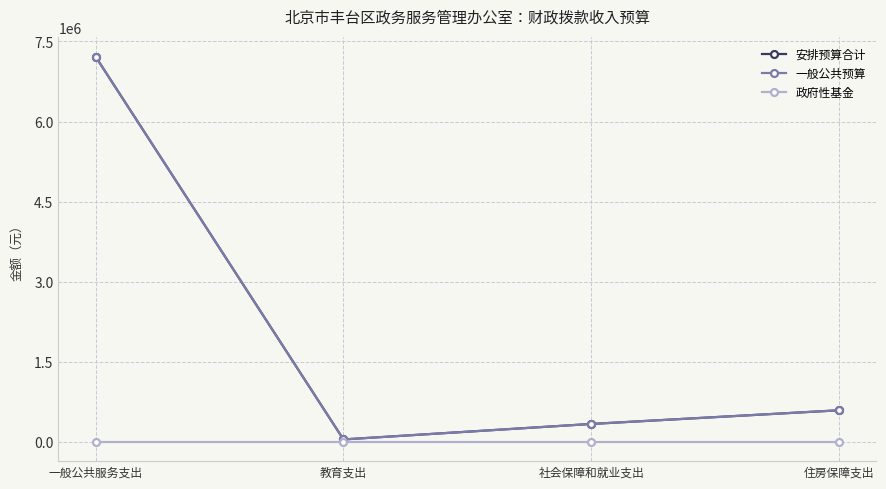

Where does the 一般公共预算 series first go above 591942?

一般公共服务支出